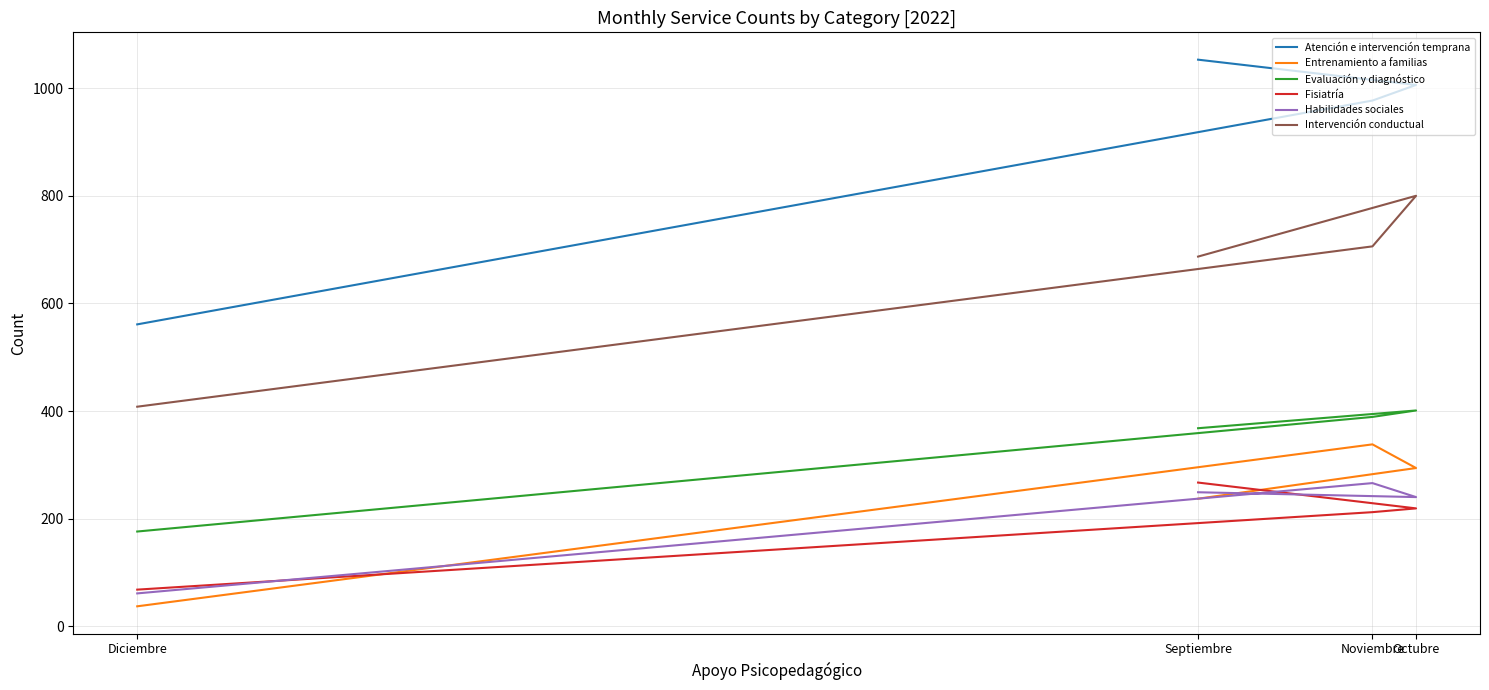

How many values in the Atención e intervención temprana series exceed 1006?

1